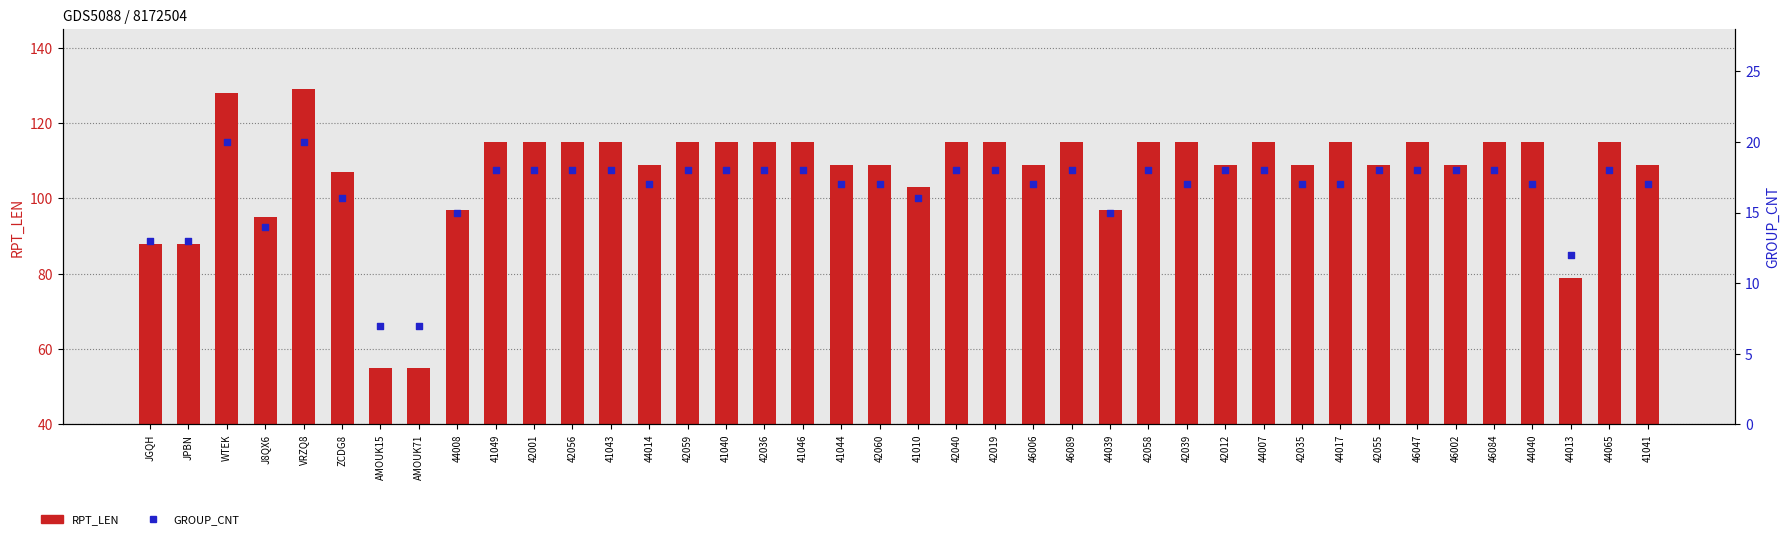

What is the total value across all series at 46084?

133